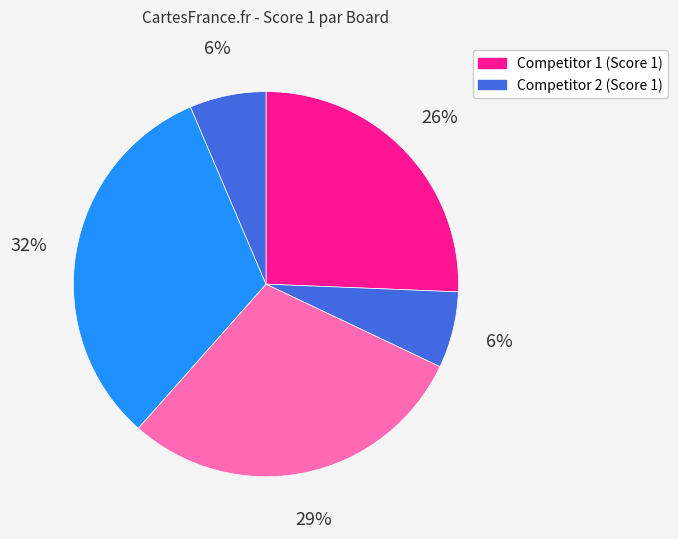

How many segments does this pie chart have?

5